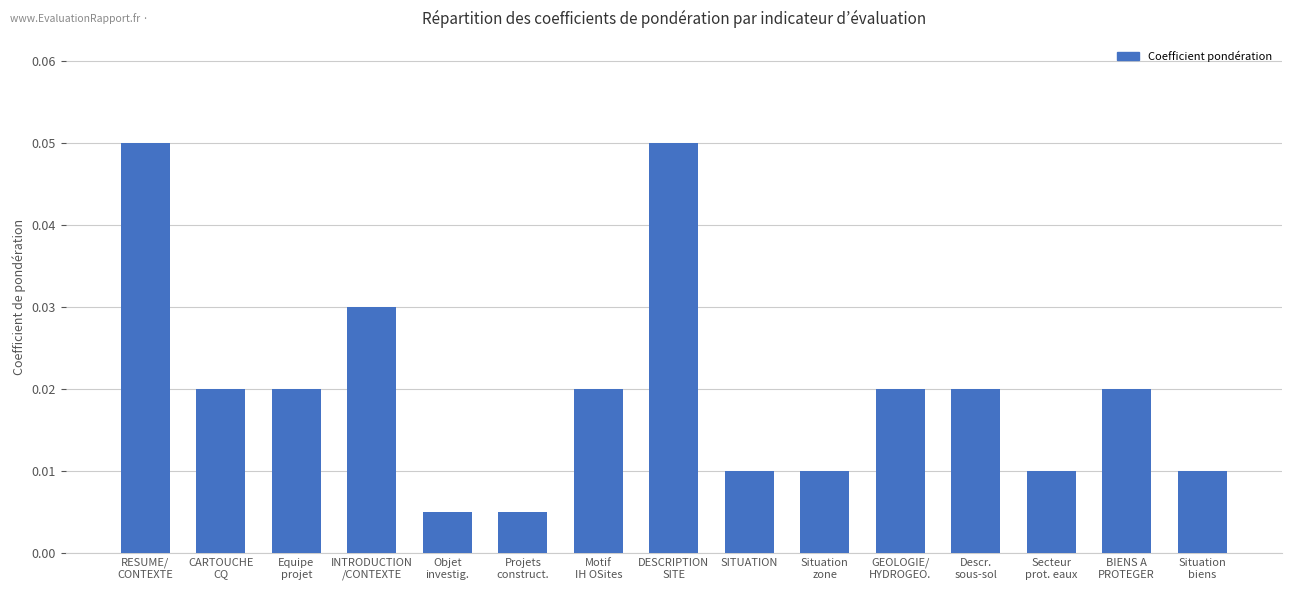

What is the label of the 6th bar from the right?

Situation
zone